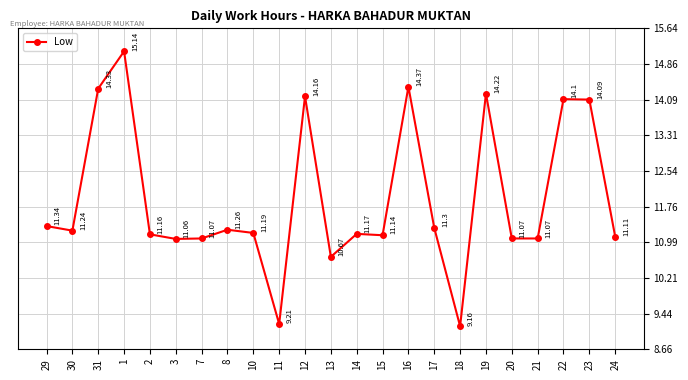

Reading left to right, extract all data points from this chart.

29=11.3	30=11.2	31=14.3	1=15.1	2=11.2	3=11.1	7=11.1	8=11.3	10=11.2	11=9.2	12=14.2	13=10.7	14=11.2	15=11.1	16=14.4	17=11.3	18=9.2	19=14.2	20=11.1	21=11.1	22=14.1	23=14.1	24=11.1